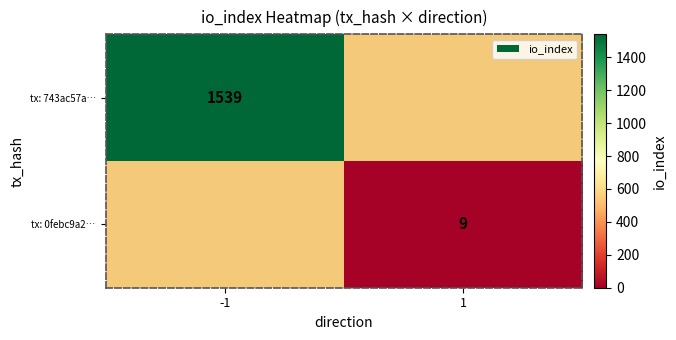

The tx: 743ac57a… series shows 1539 at -1. True or false?

True